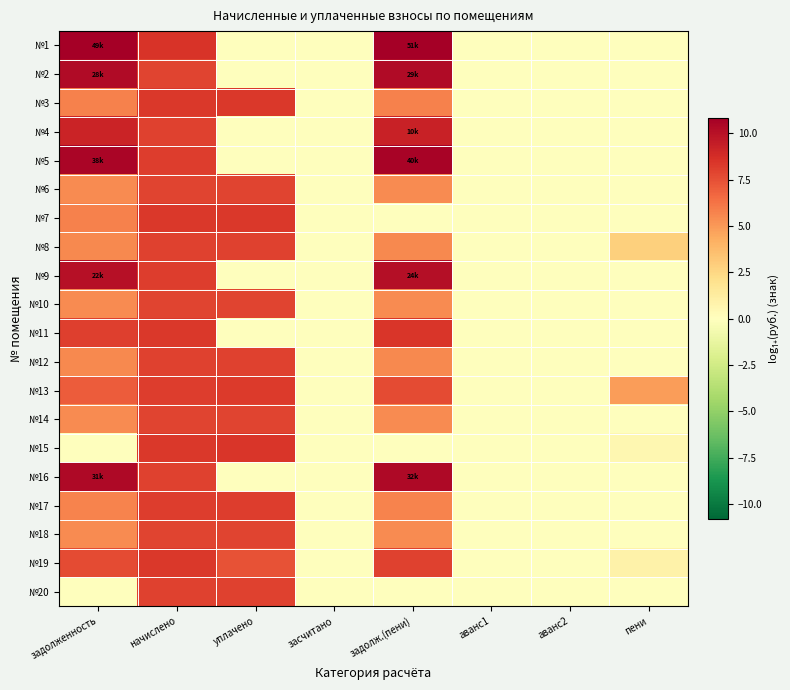

At which category is the sum across all series the highest?

начислено